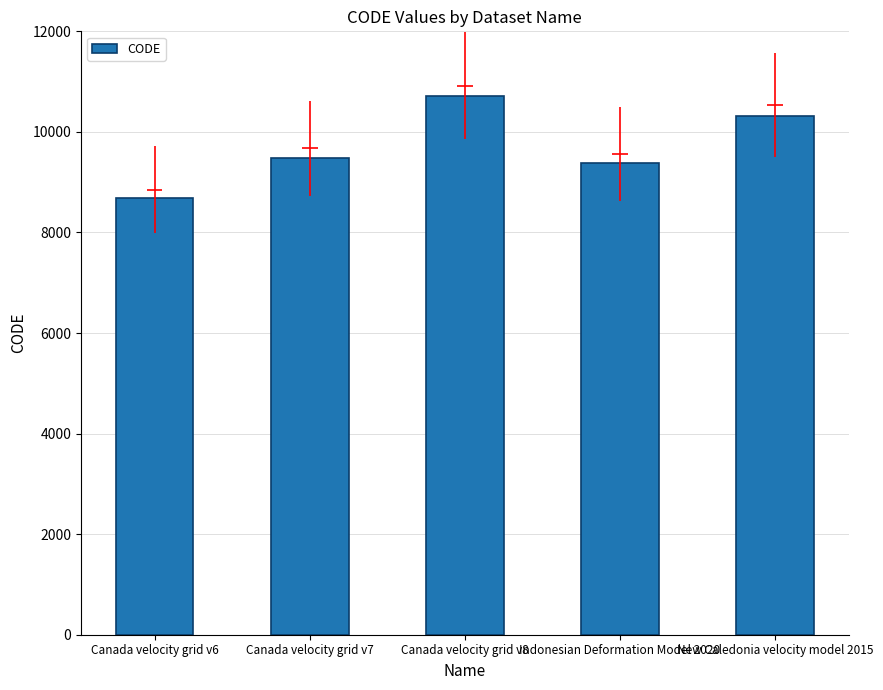

List the labels in order of value, largest first.

Canada velocity grid v8, New Caledonia velocity model 2015, Canada velocity grid v7, Indonesian Deformation Model 2020, Canada velocity grid v6